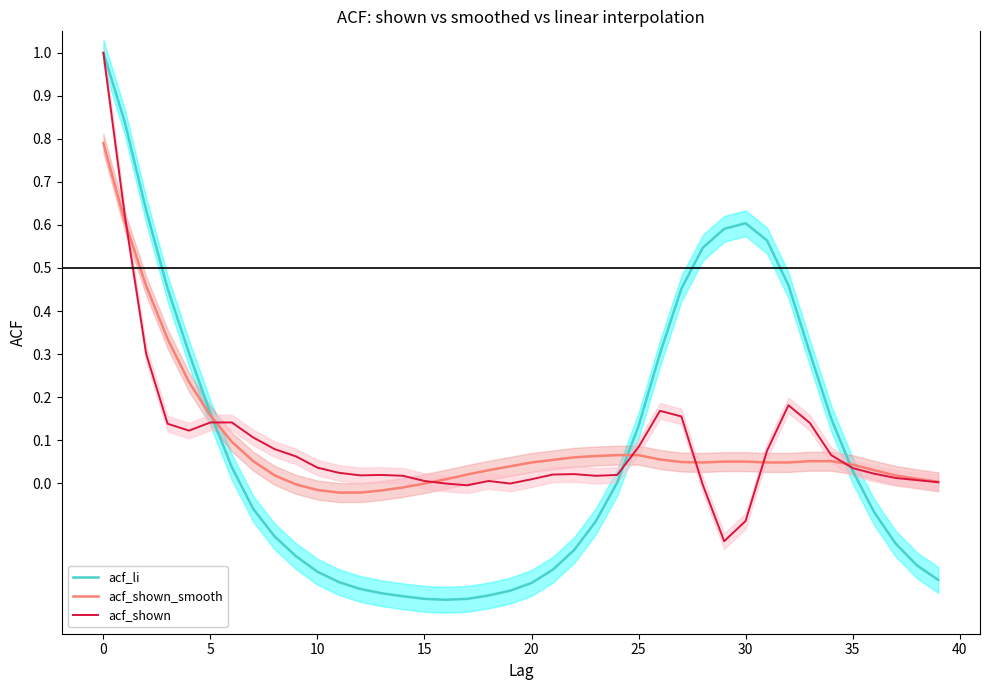

What is the maximum value for acf_li?

1.0